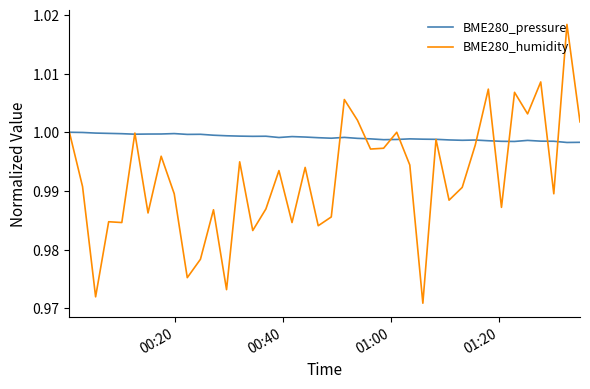

Which series has the largest total across all categories?

BME280_pressure